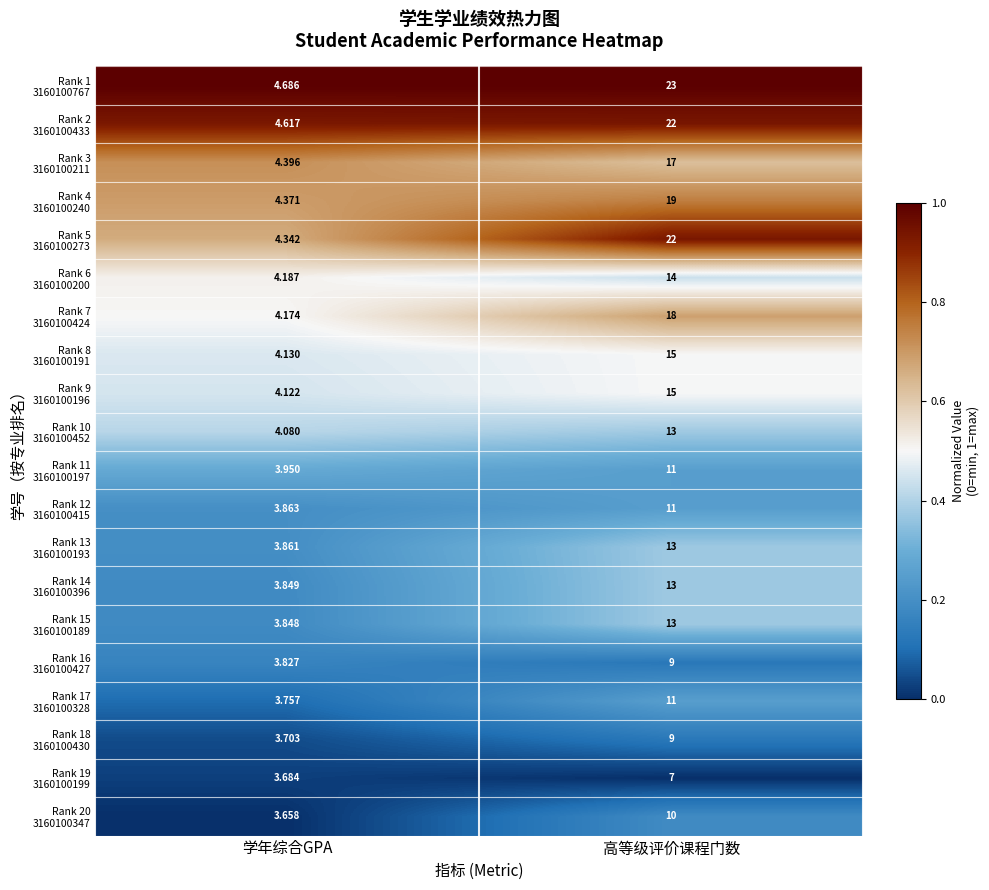

At which category is the sum across all series the highest?

高等级评价课程门数